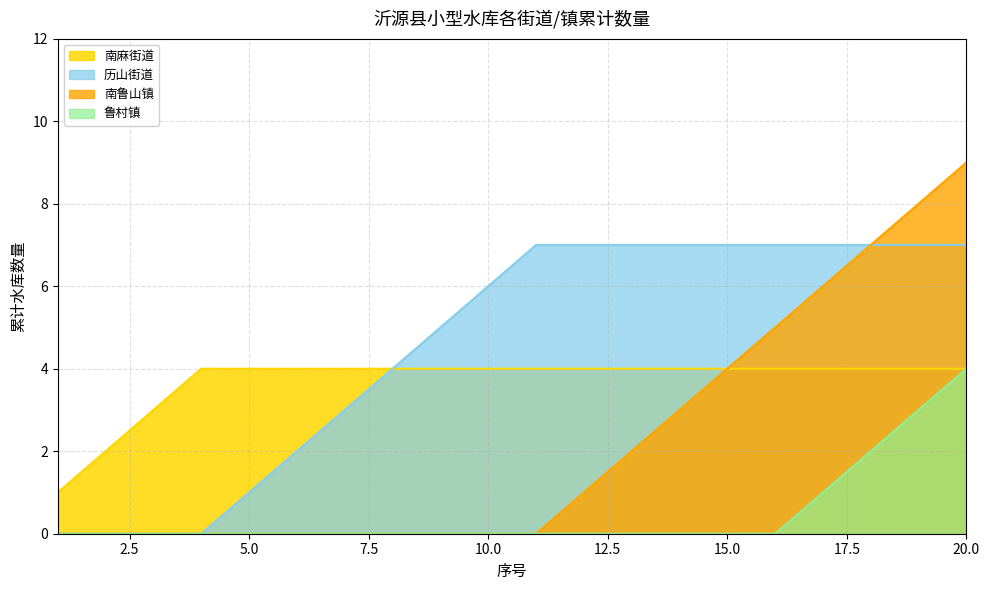

Does the chart display data point markers on the line(s)?

No